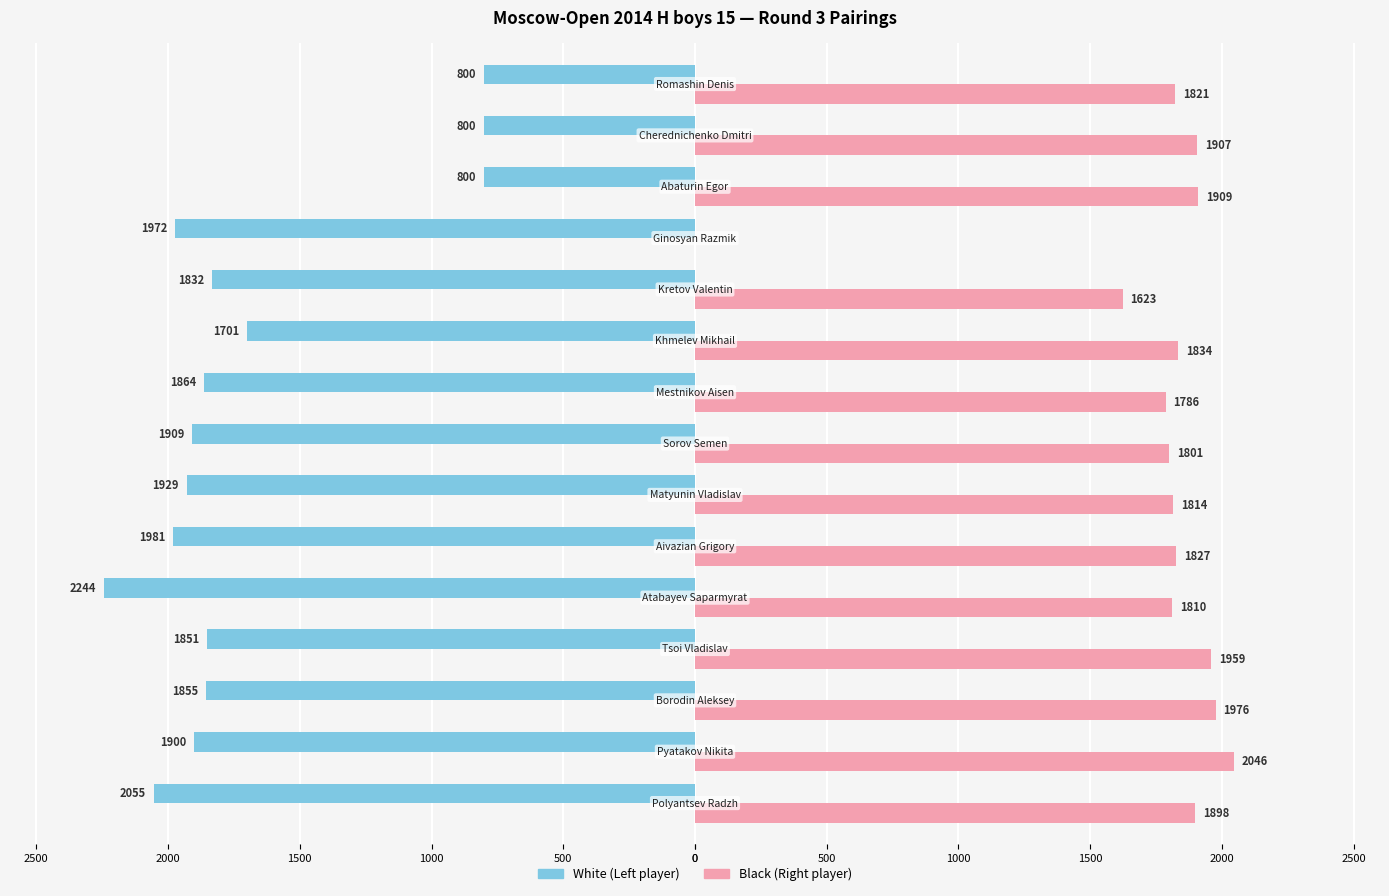

What is the average value of the Black (Right player) series?

1734